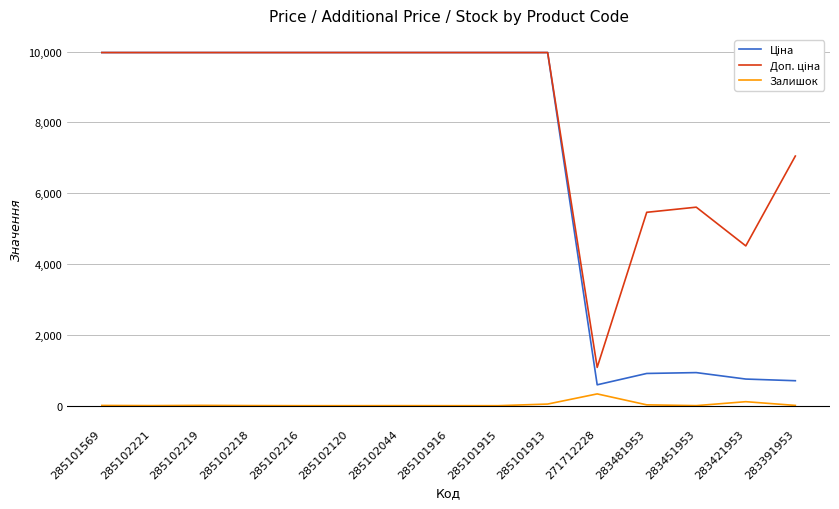

What is the spread (max minus min) of values at 271712228?

748.7